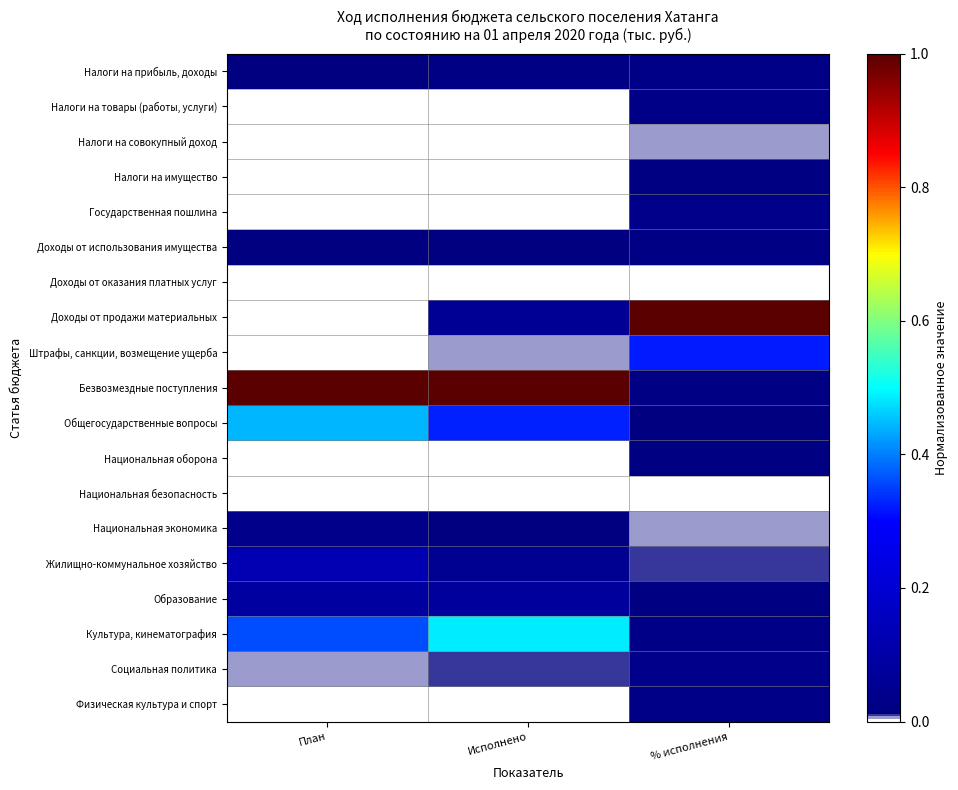

Which series has the largest total across all categories?

Безвозмездные поступления